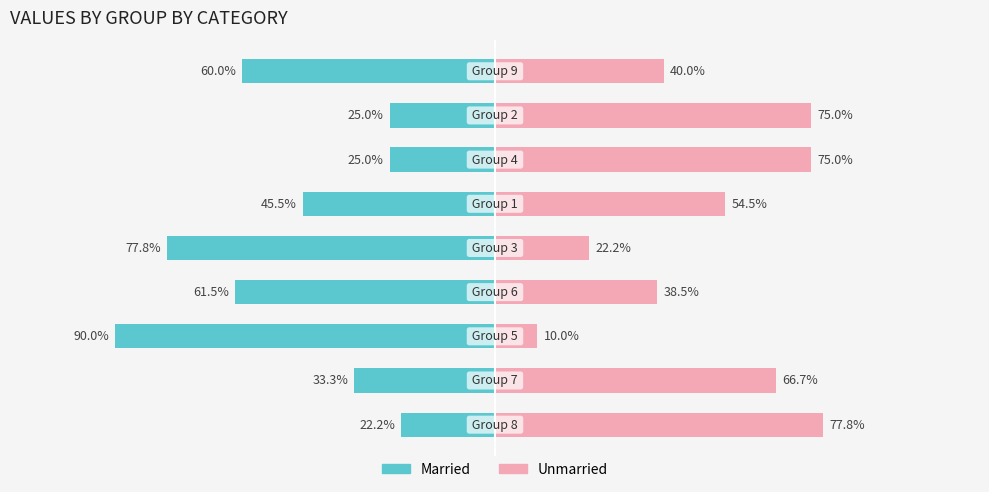

Which has a higher value, 7 or 8?

7